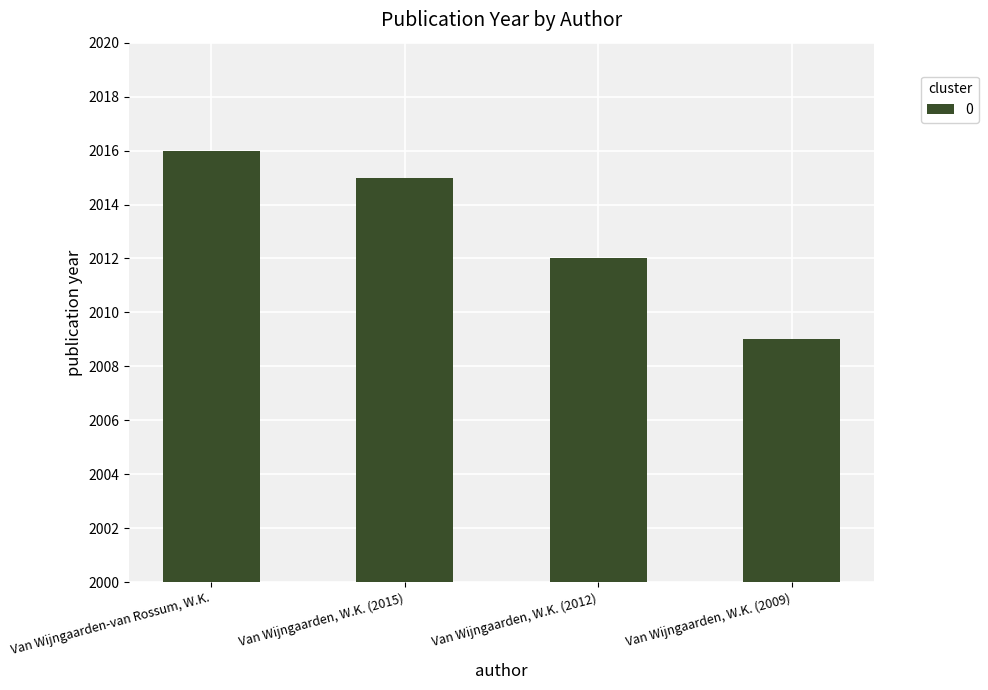

How many data points does each series have?

4